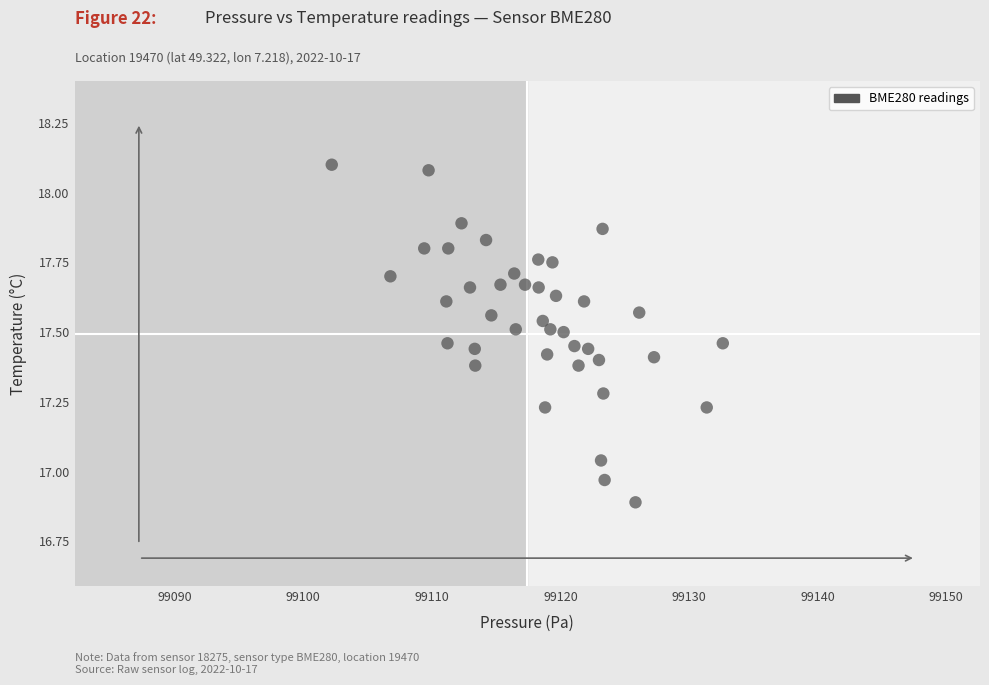

What is the range of X values (max minus min)?

30.4